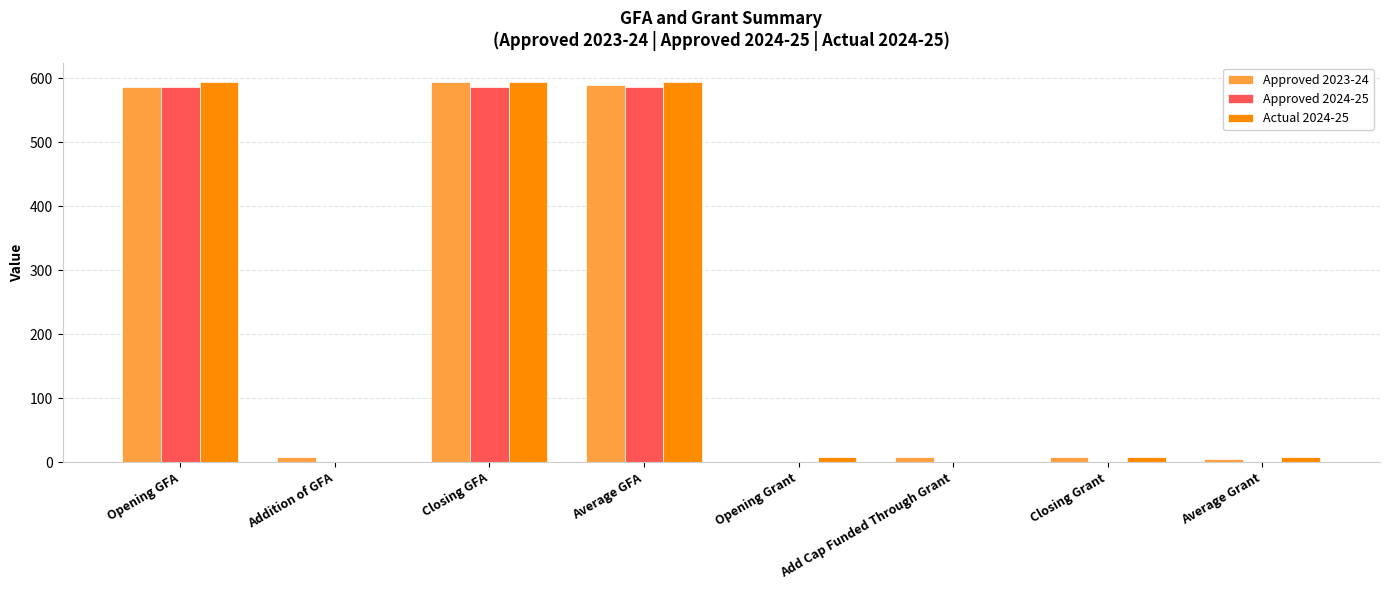

What is the sum of all Actual 2024-25 values?

1810.3